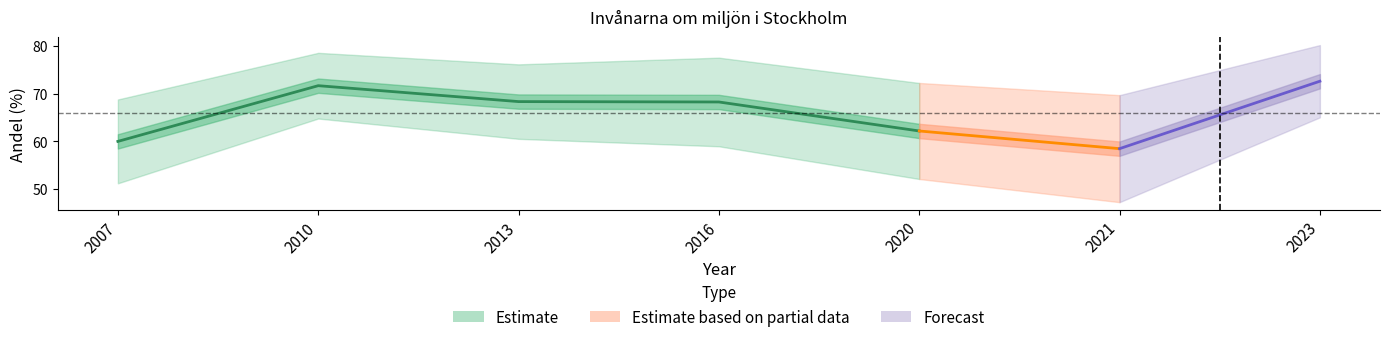

Does the chart display data point markers on the line(s)?

No